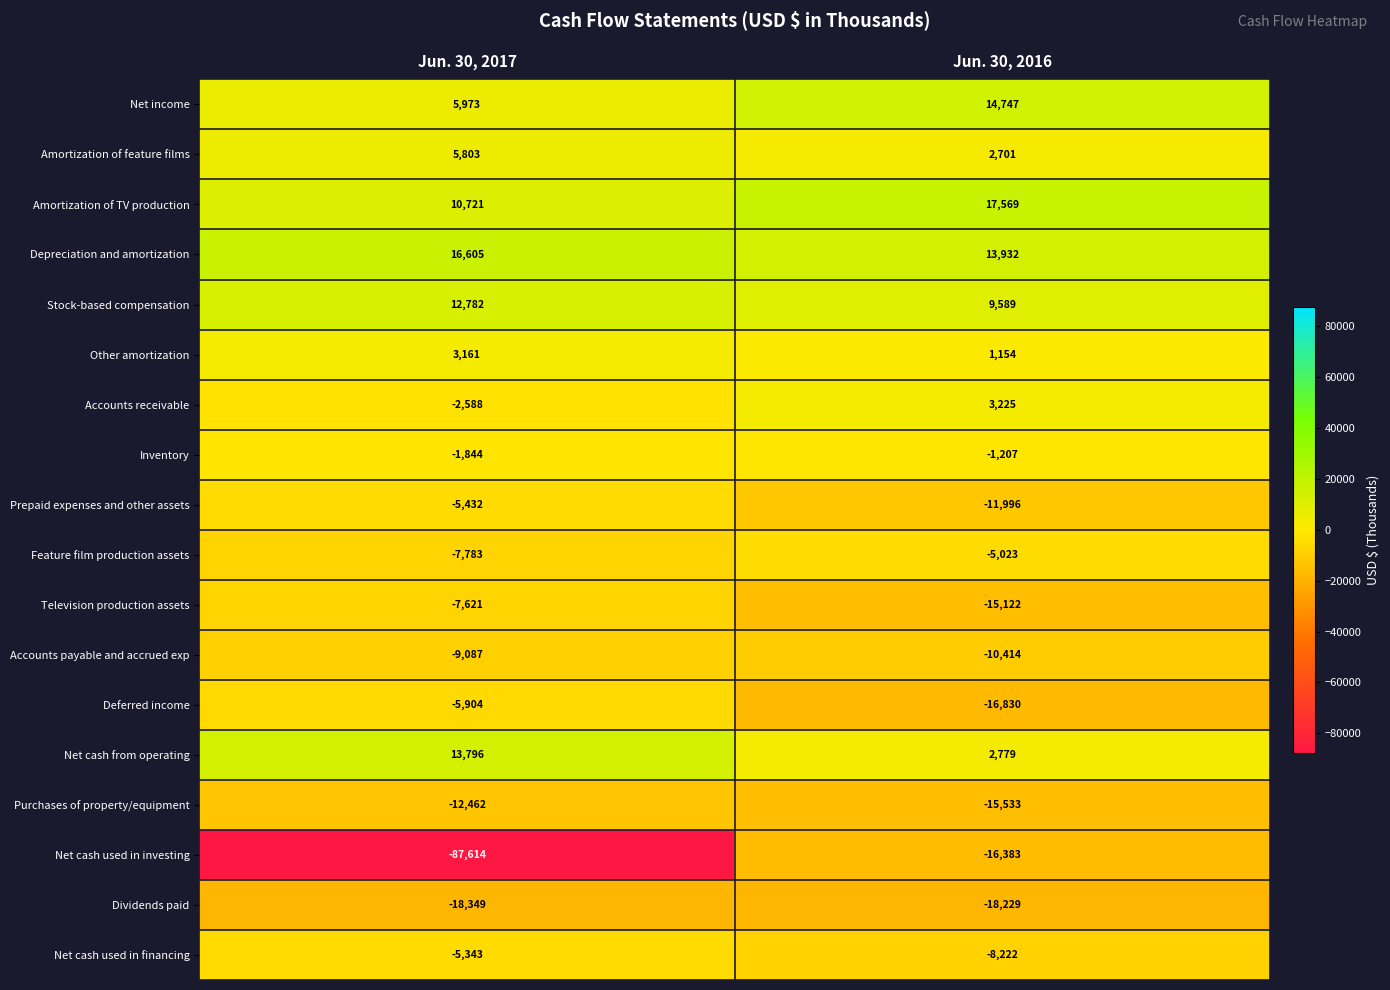

Which series has the widest spread of values?

Net cash used in investing